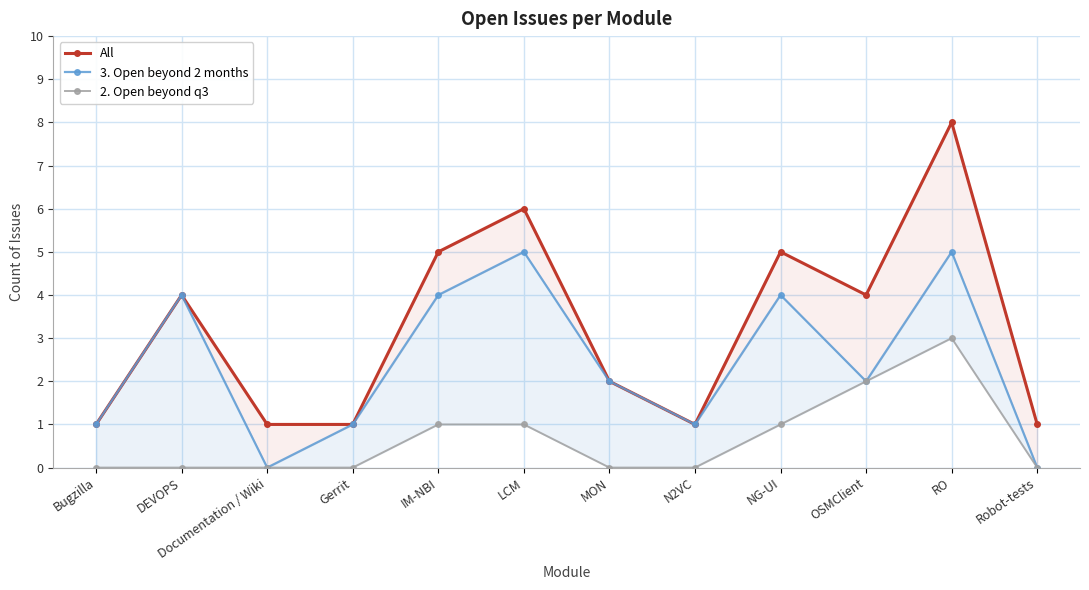

True or false: All and 3. Open beyond 2 months intersect in this chart.

False